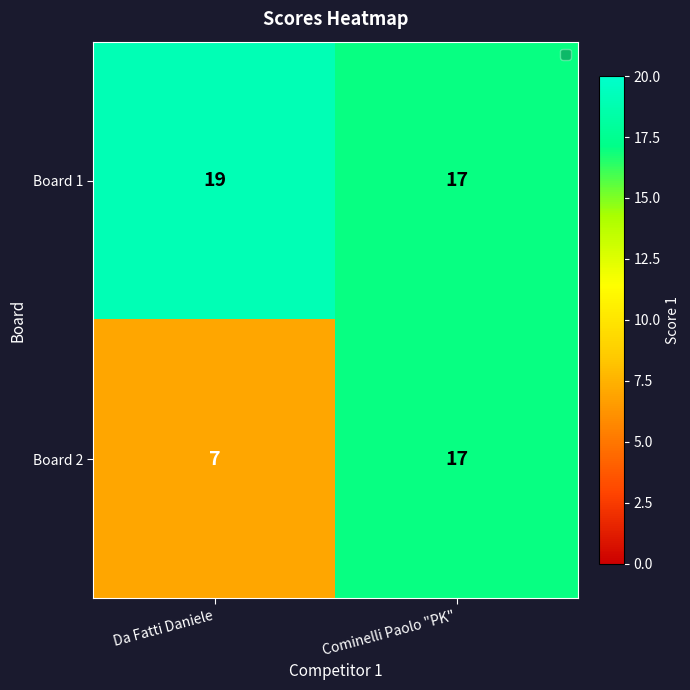

Reading left to right, what are all the values shown in this chart?

Board 1: Da Fatti Daniele=19	Cominelli Paolo "PK"=17
Board 2: Da Fatti Daniele=7	Cominelli Paolo "PK"=17